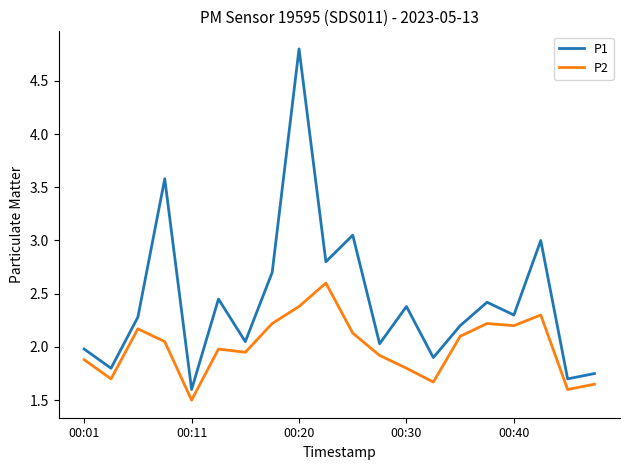

True or false: P1 and P2 intersect in this chart.

False